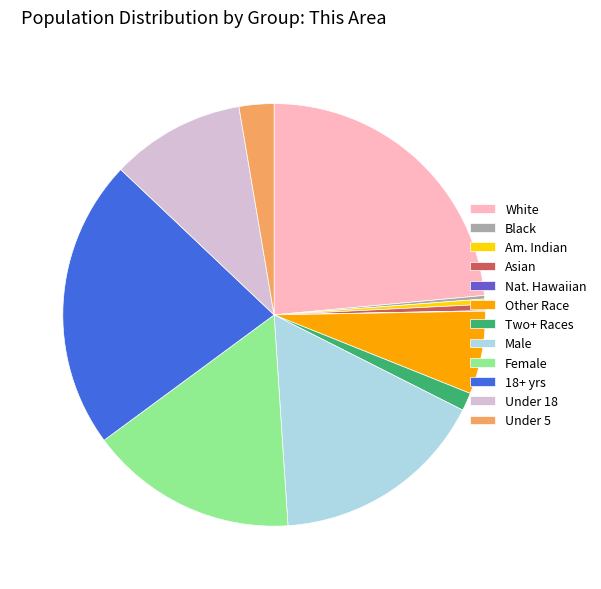

Is Asian the majority of the pie?

No